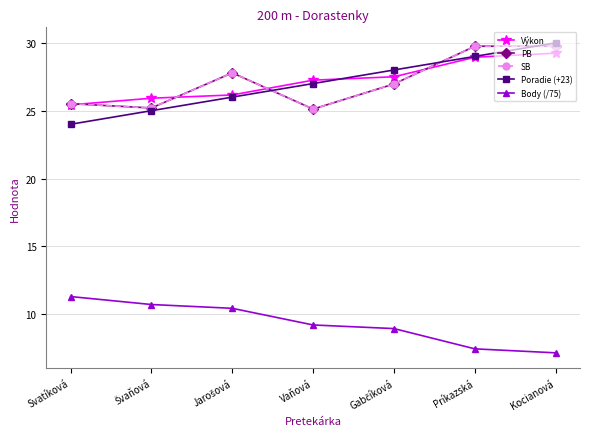

True or false: PB and SB cross at least once.

False